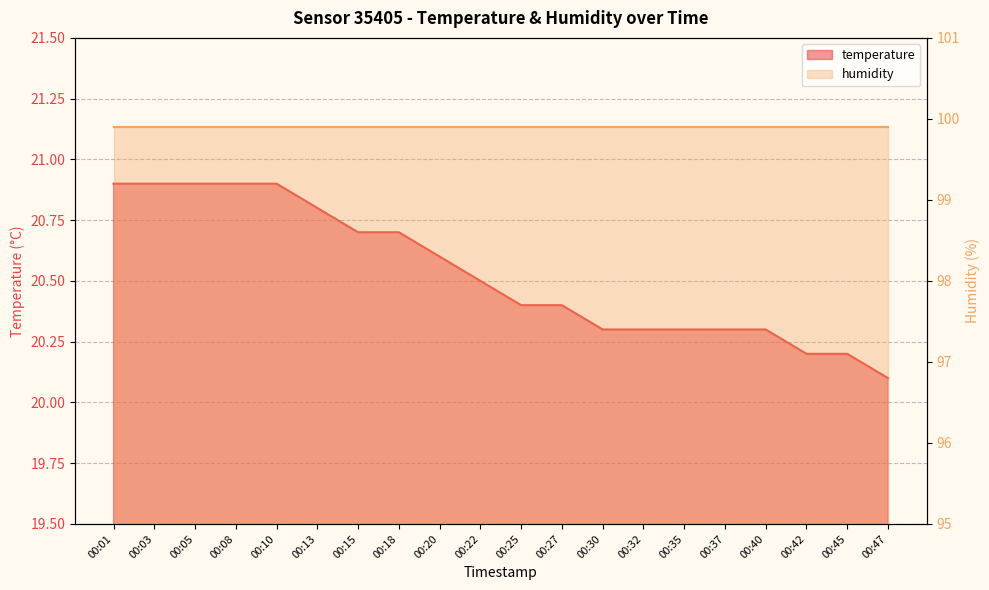

Between 00:45 and 00:40, which is larger?

00:40